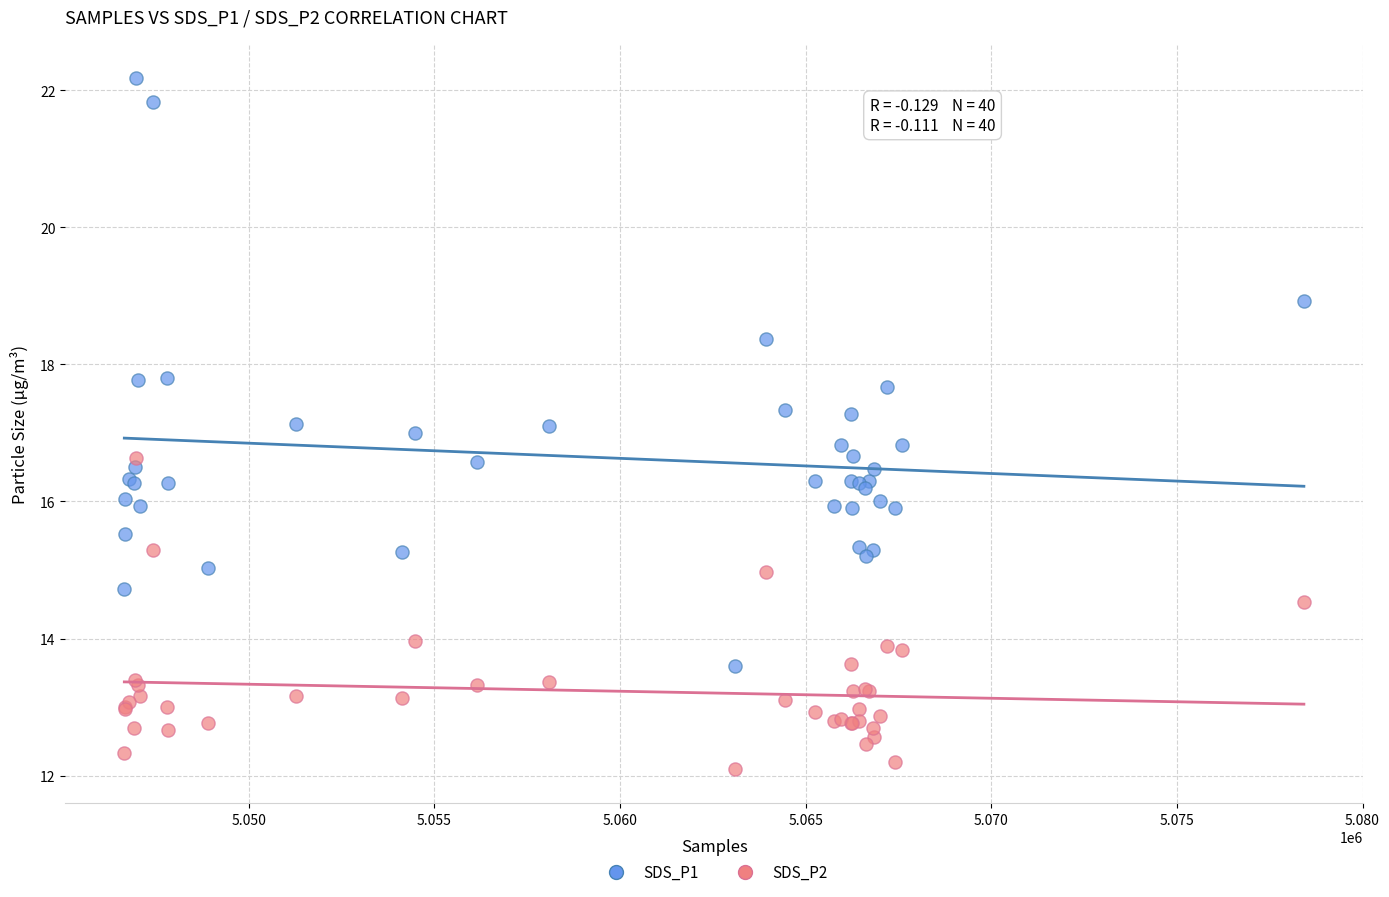

Which series has the largest Y range (max minus min)?

SDS_P1